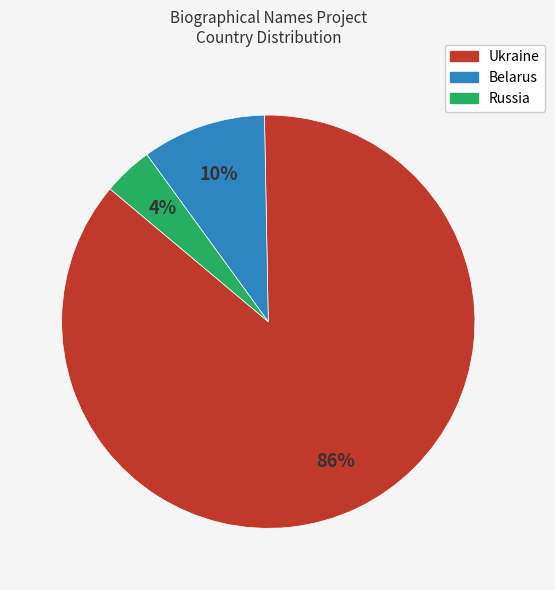

Does any single category account for the majority?

Yes